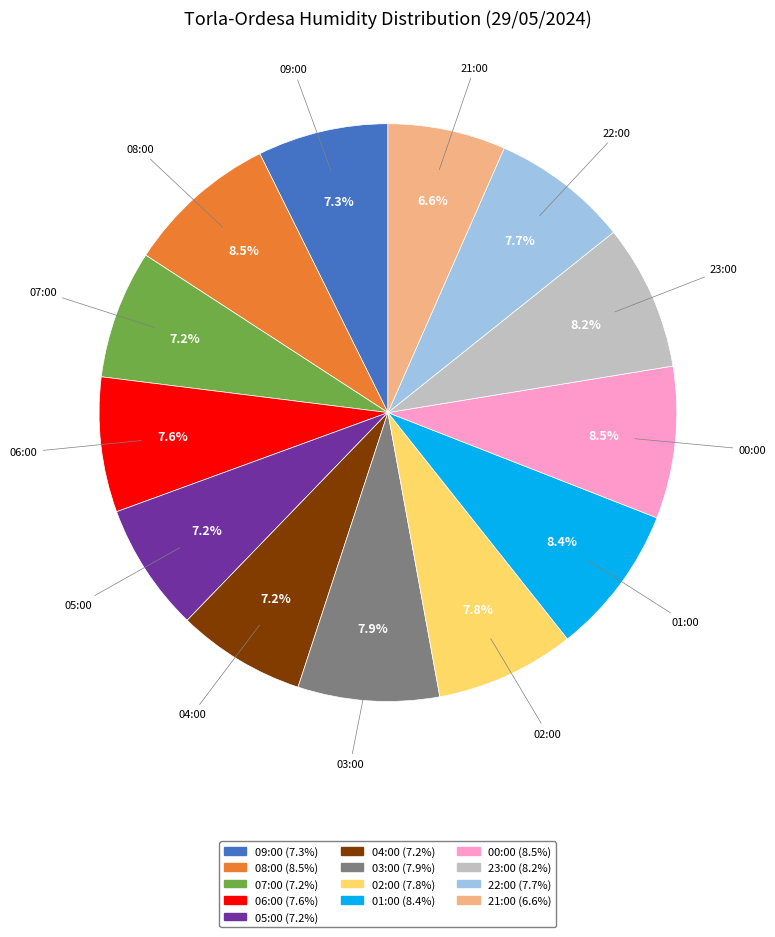

What is the smallest slice in the pie chart?

21:00